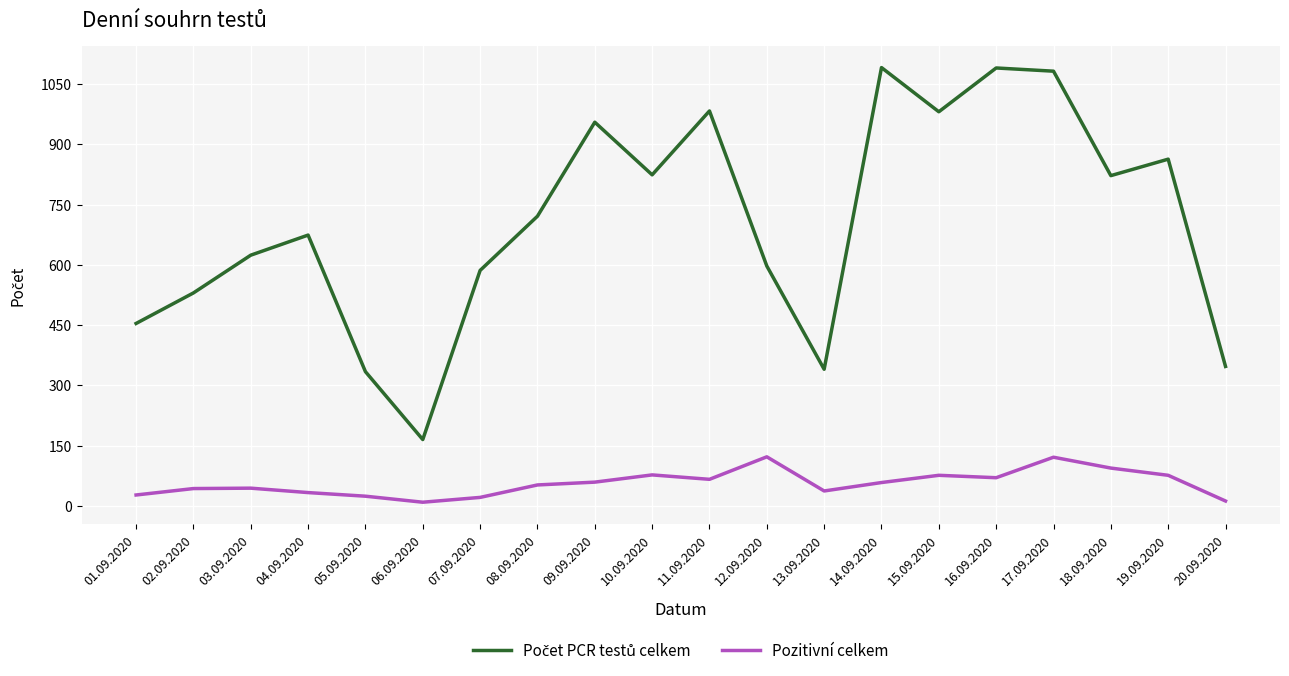

What is the difference between the maximum and minimum values in the Pozitivní celkem series?

113